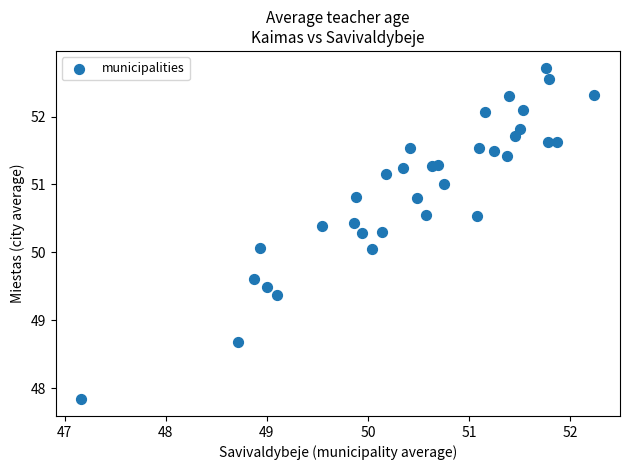

What is the range of X values (max minus min)?

5.1